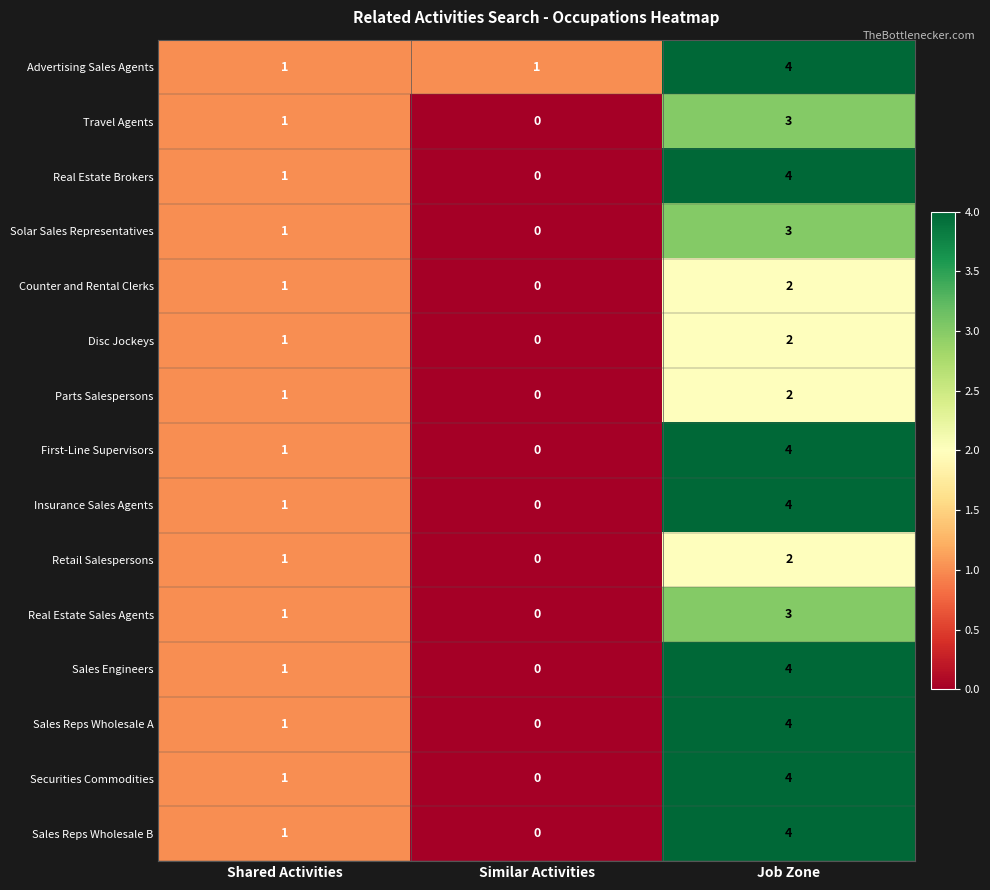

What is the sum of the Advertising Sales Agents values at Job Zone and Similar Activities?

5